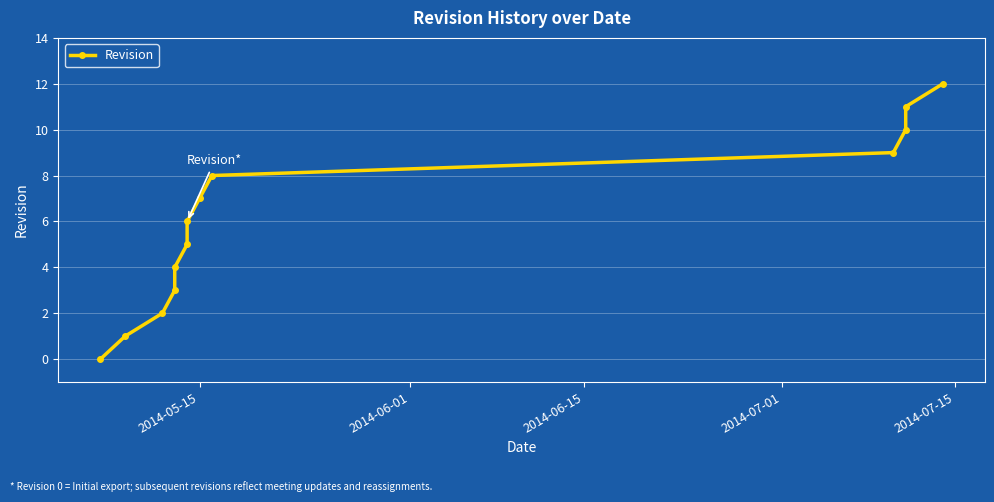

What is the value of the 10th point from the left?

9